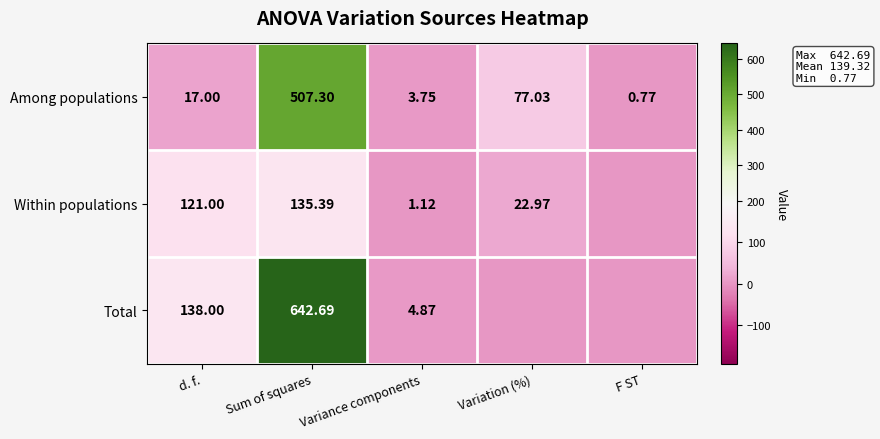

At d. f., list the series in order from largest to smallest.

Total, Within populations, Among populations